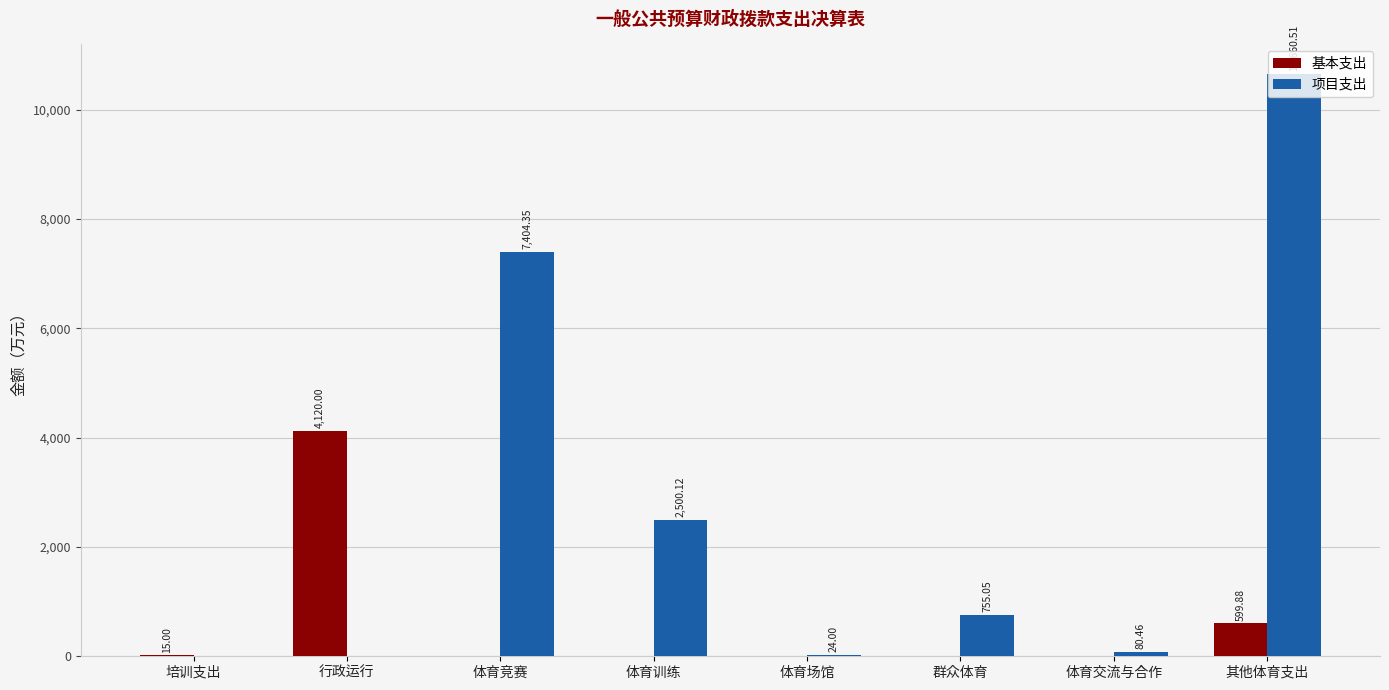

Which category has the highest value across all series?

其他体育支出